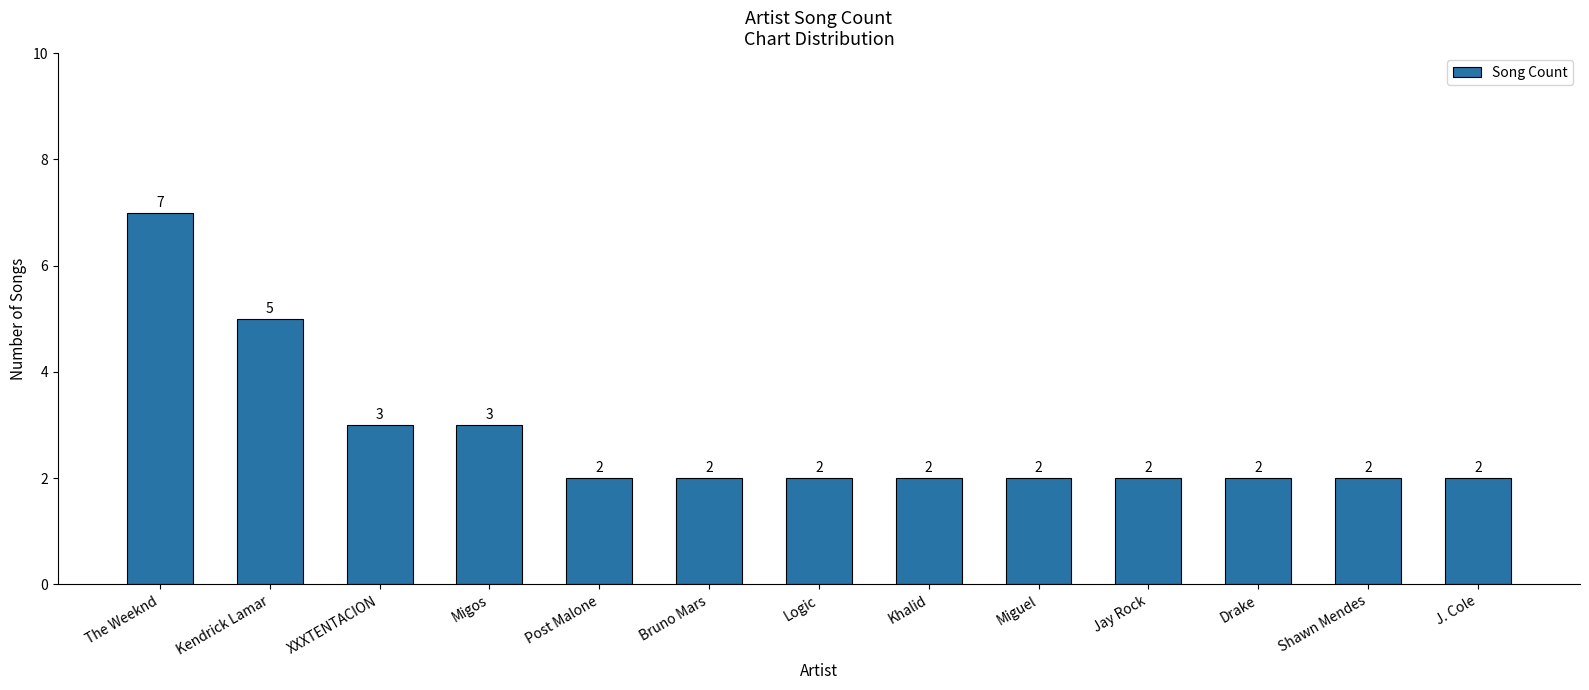

What is the difference between the values at Shawn Mendes and Kendrick Lamar?

3